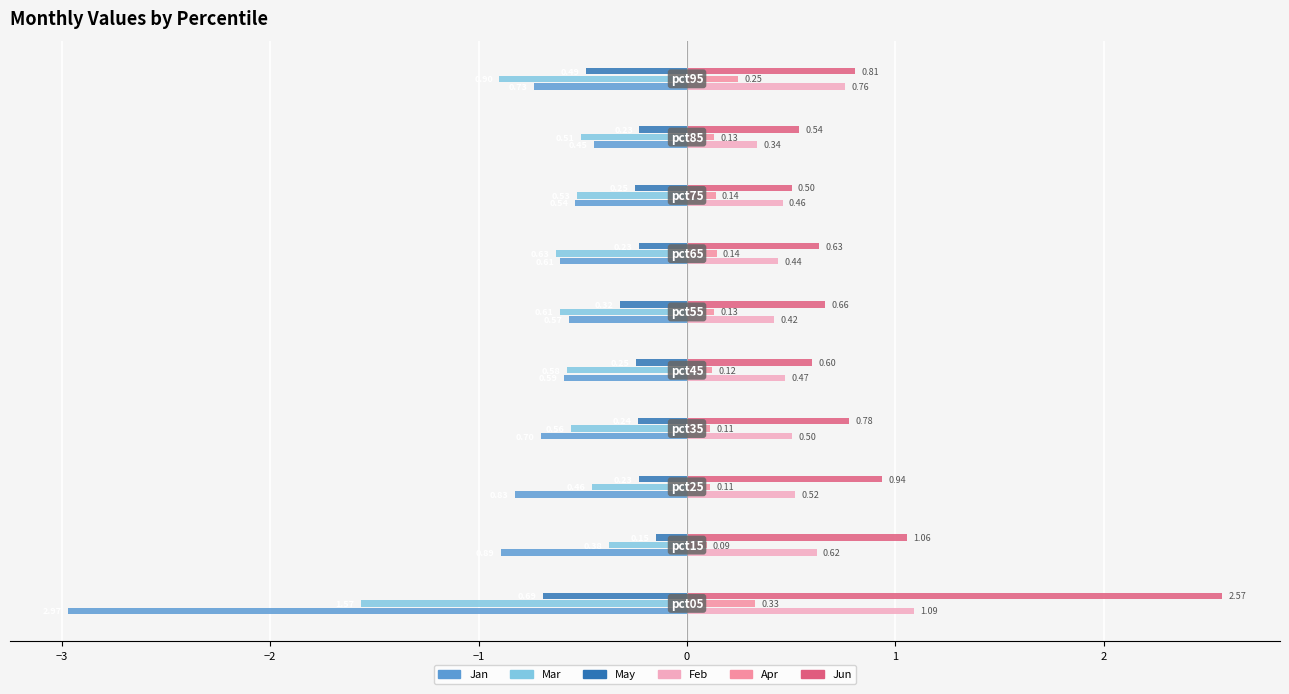

Which series has the widest spread of values?

Jan